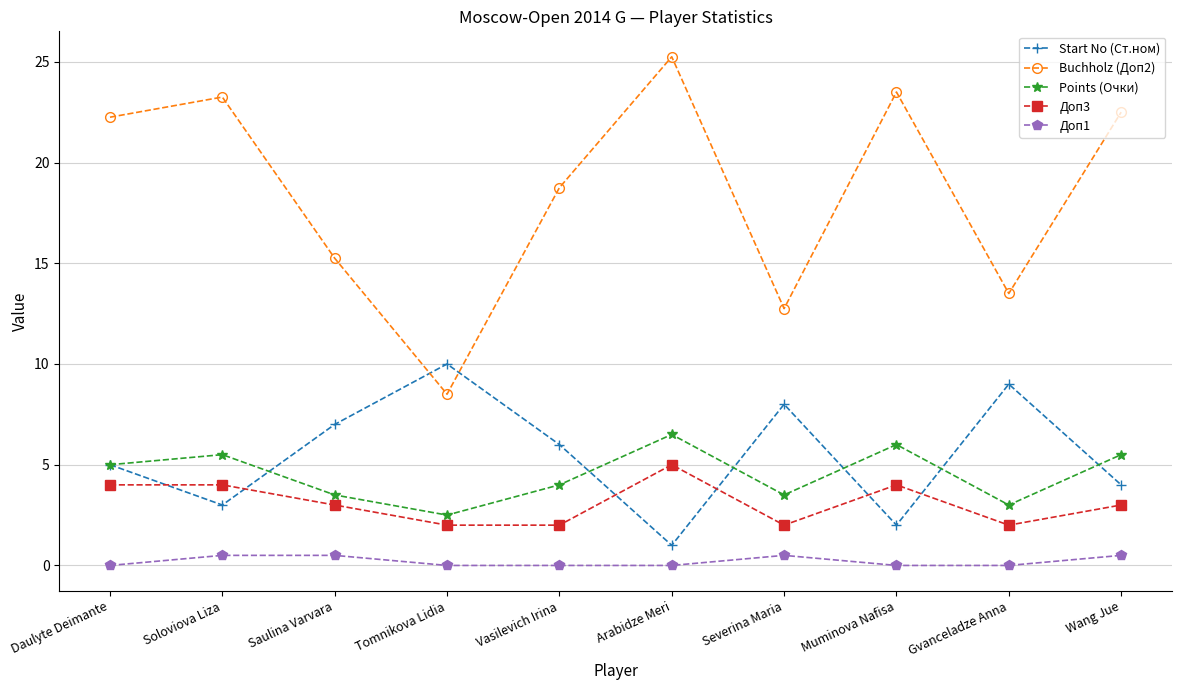

In Start No (Ст.ном), how many points are lower than both neighbors (excluding endpoints)?

3